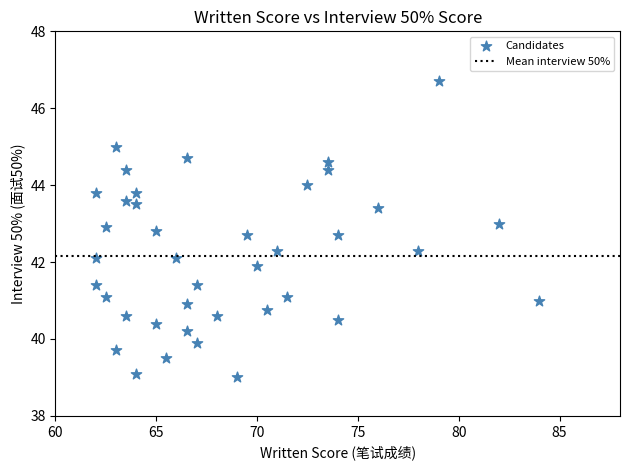

What is the range of X values (max minus min)?

22.0